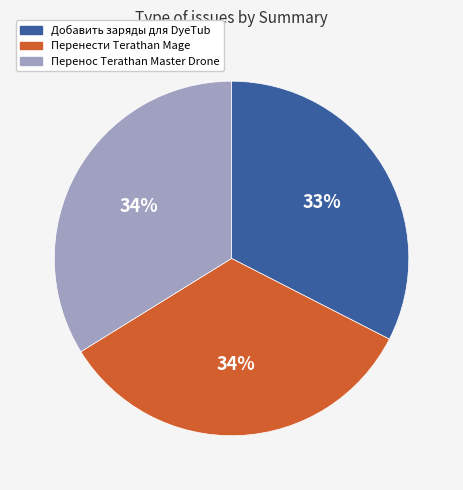

Is the sum of Перенести Terathan Mage and Перенос Terathan Master Drone greater than half?

Yes